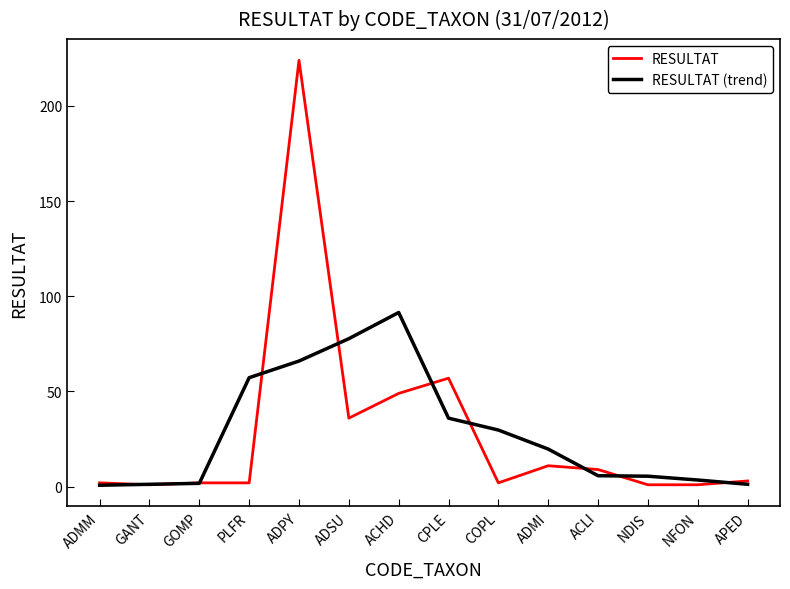

Is it true that RESULTAT (trend) equals 3.5 at NFON?

True